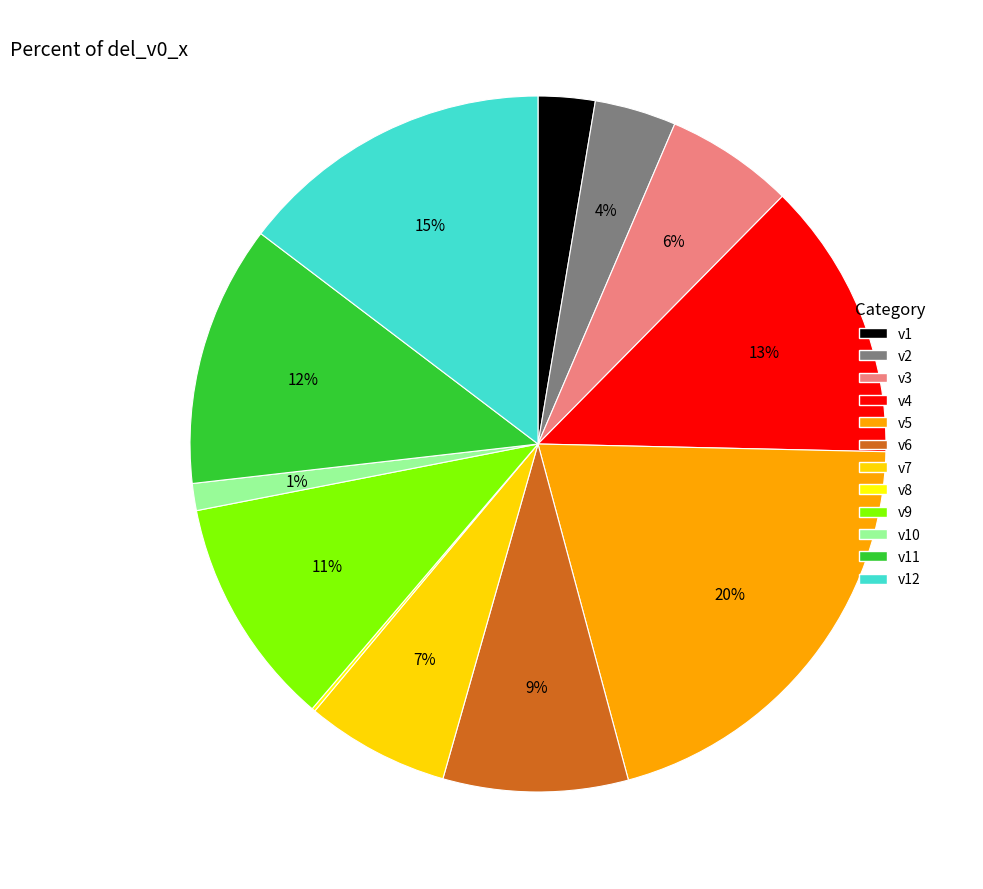

True or false: v2 accounts for 4% of the total.

True